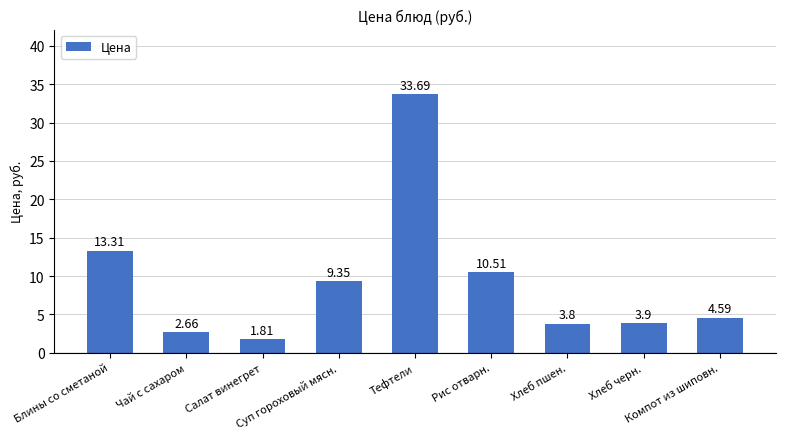

The value at Компот из шиповн. is 6.2. True or false?

False